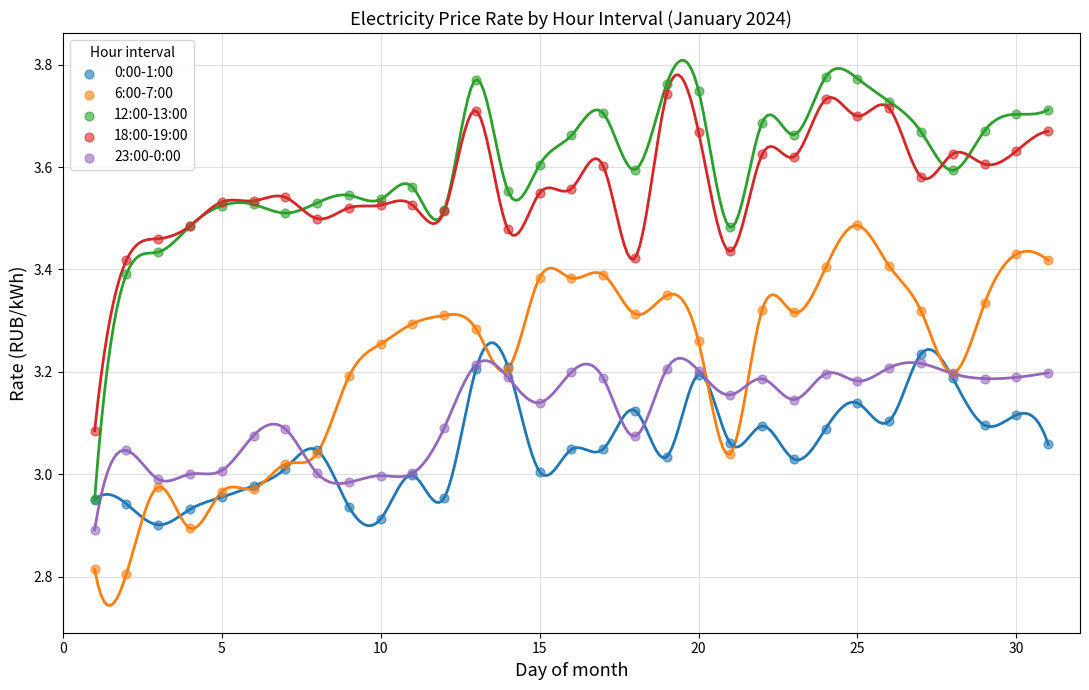

What are all the series names shown in the legend?

0:00-1:00, 6:00-7:00, 12:00-13:00, 18:00-19:00, 23:00-0:00